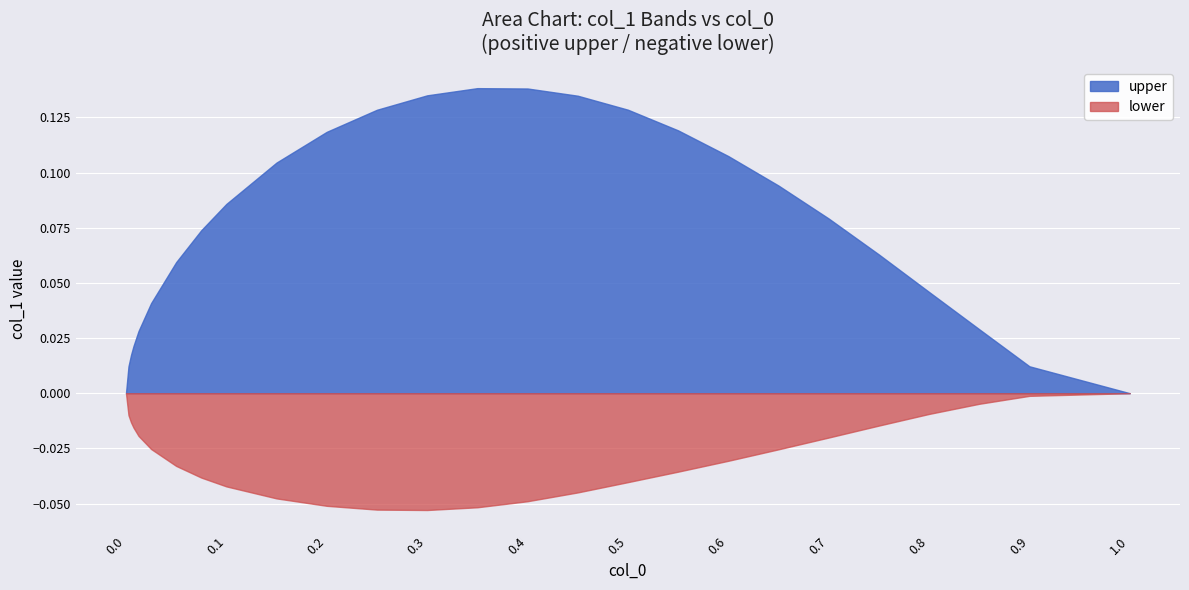

Is it true that upper equals 0.1 at 0.5?

True